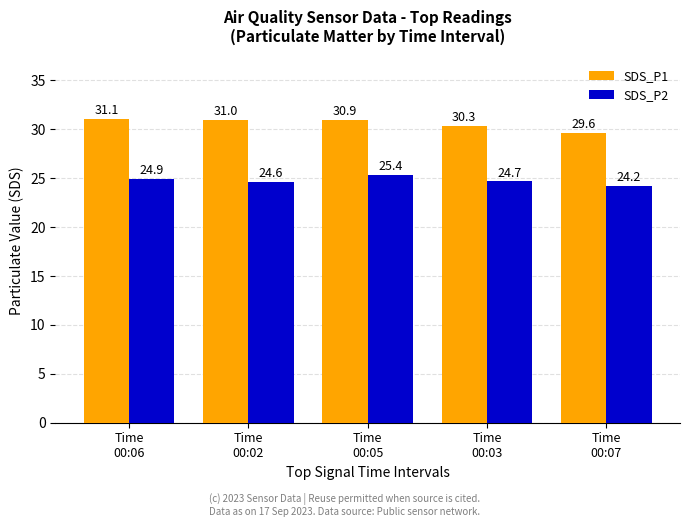

What is the label of the 1st bar from the right?

Time
00:07